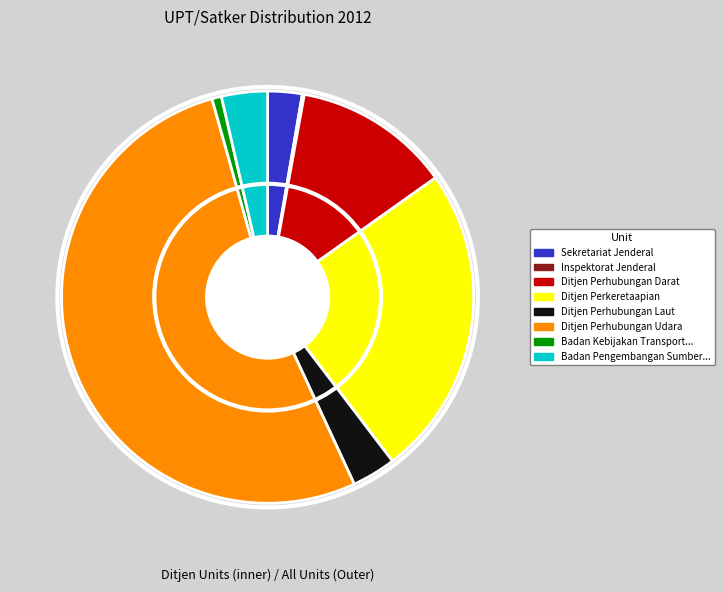

Which has a higher value, Ditjen Perhubungan Laut or Ditjen Perkeretaapian?

Ditjen Perkeretaapian